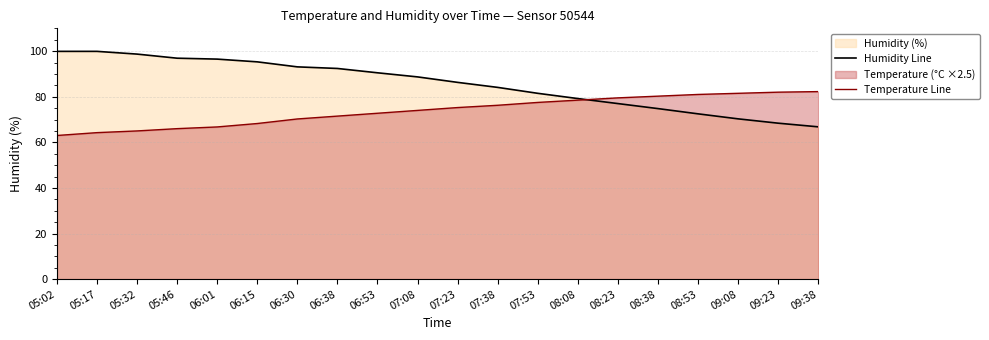

How many data points in Humidity Line are above 88?

10